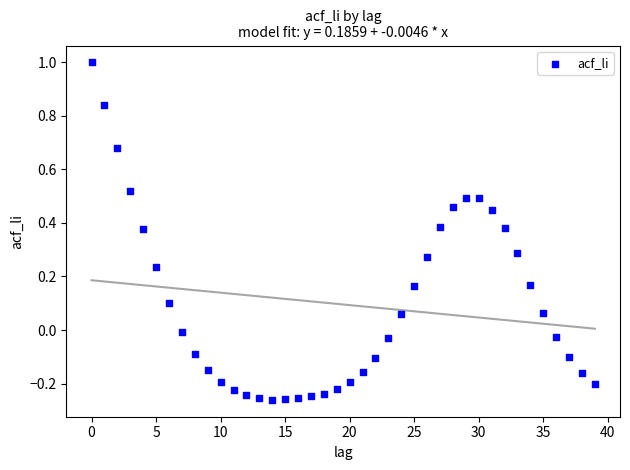

What is the range of Y values (max minus min)?

1.3